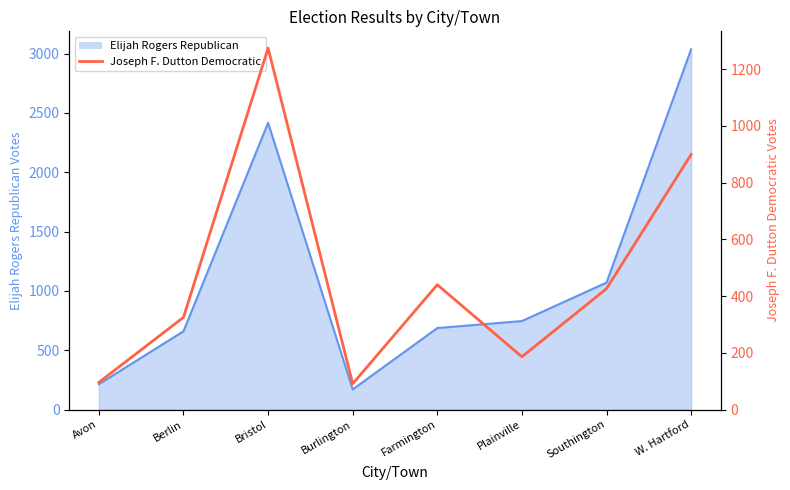

What is the label of the 4th point from the right?

Farmington